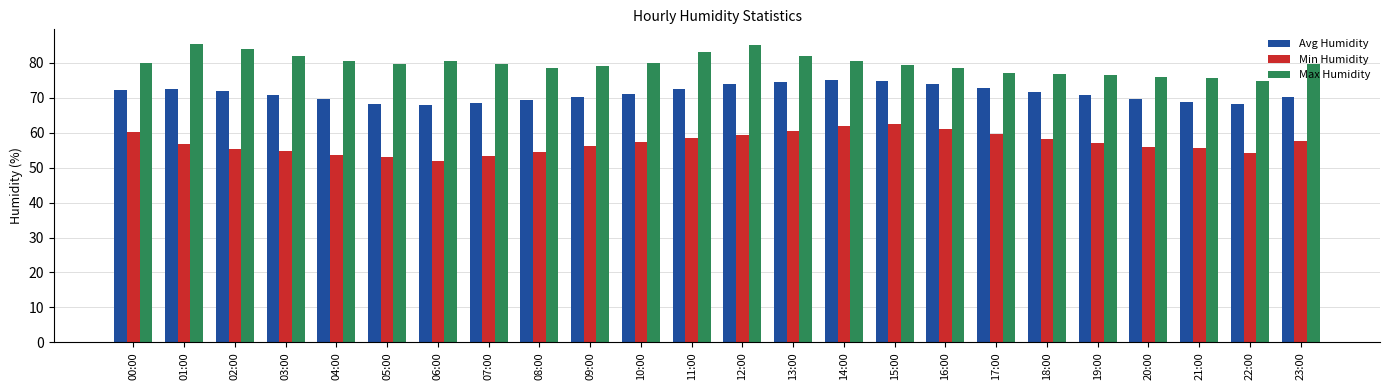

How many categories are shown in the chart?

24